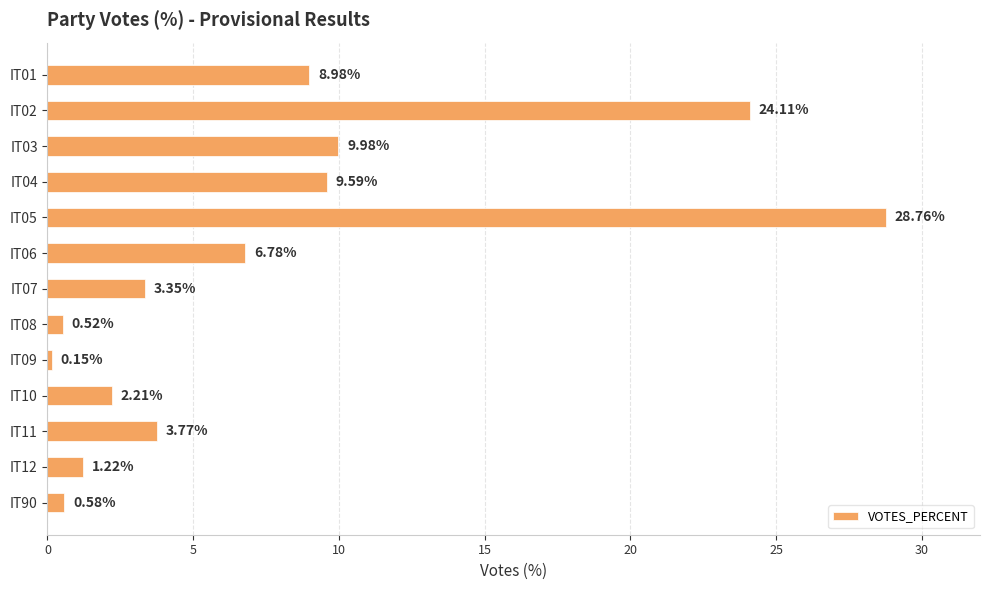

At which category does the chart reach its peak across all series?

IT05